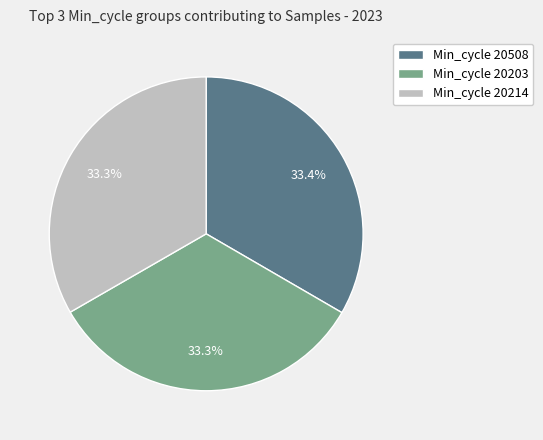

What is the total percentage of Min_cycle 20214 and Min_cycle 20508?

66.7%